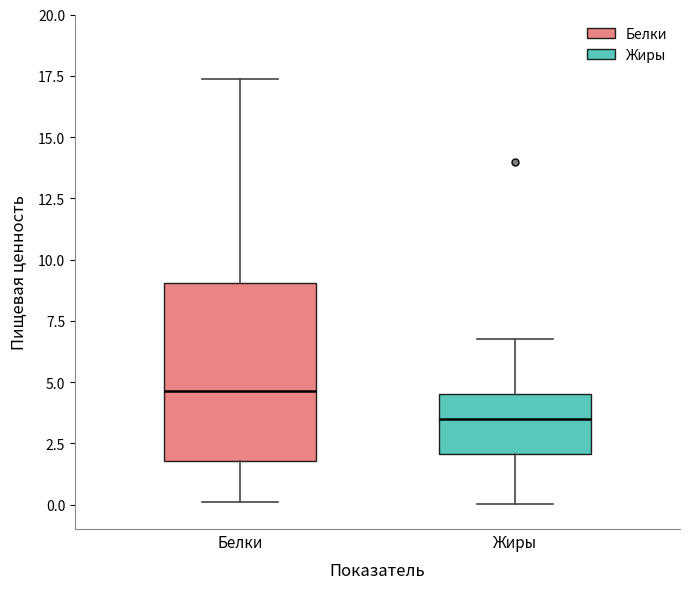

Reading left to right, read every box against the y-axis: the position of its median line, the range the box covers, and the ends of its whiskers. The values are not printed on the chart, so give them approximately, as read against the axis.

Белки: median 4.5, box 2.0 to 9.0, whiskers 0.0 to 17.5
Жиры: median 3.5, box 2.0 to 4.5, whiskers 0.0 to 7.0